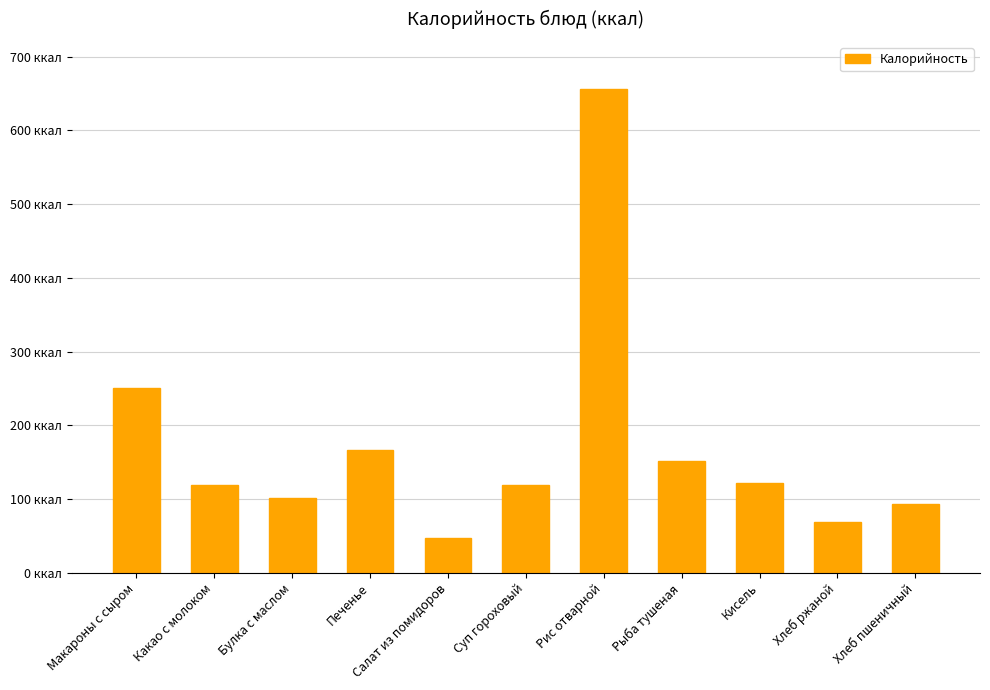

Does the chart contain any negative values?

No